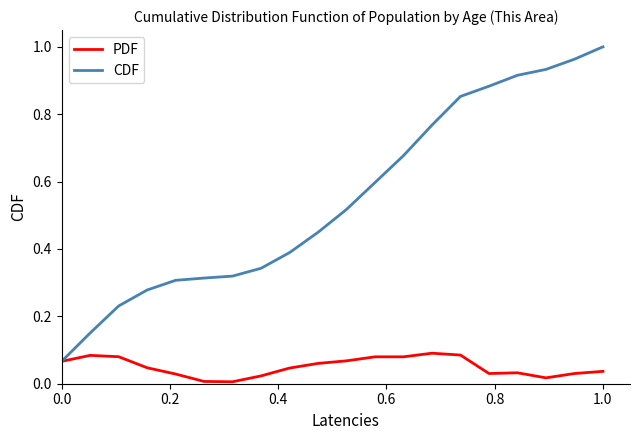

What are all the series names shown in the legend?

PDF, CDF